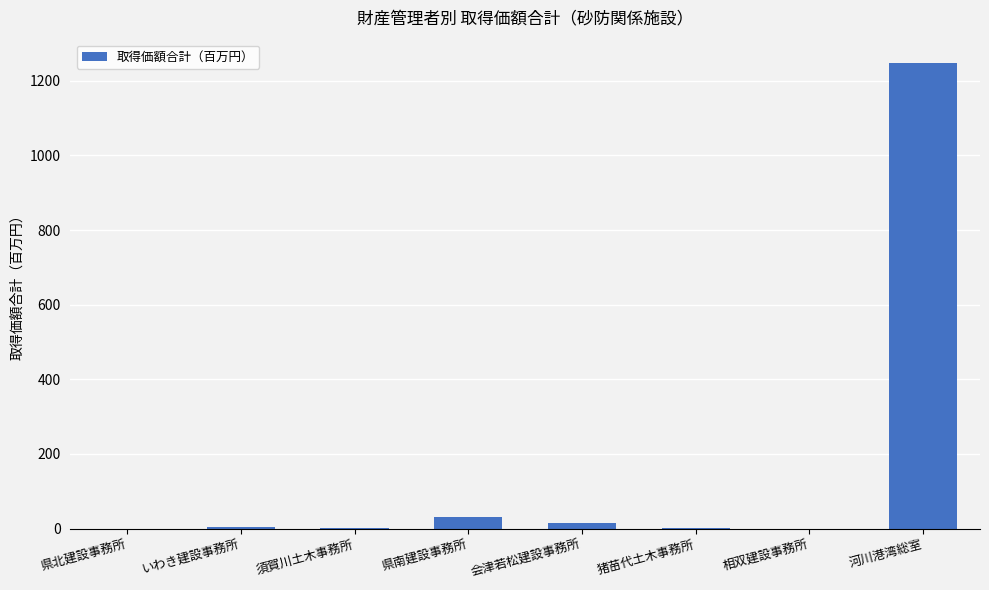

What is the greatest value displayed?

1247.9